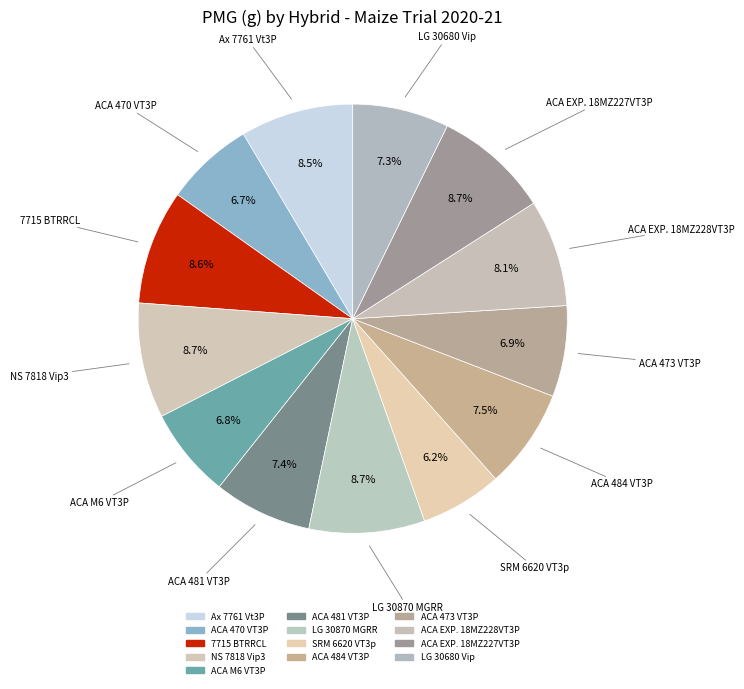

How many segments does this pie chart have?

13